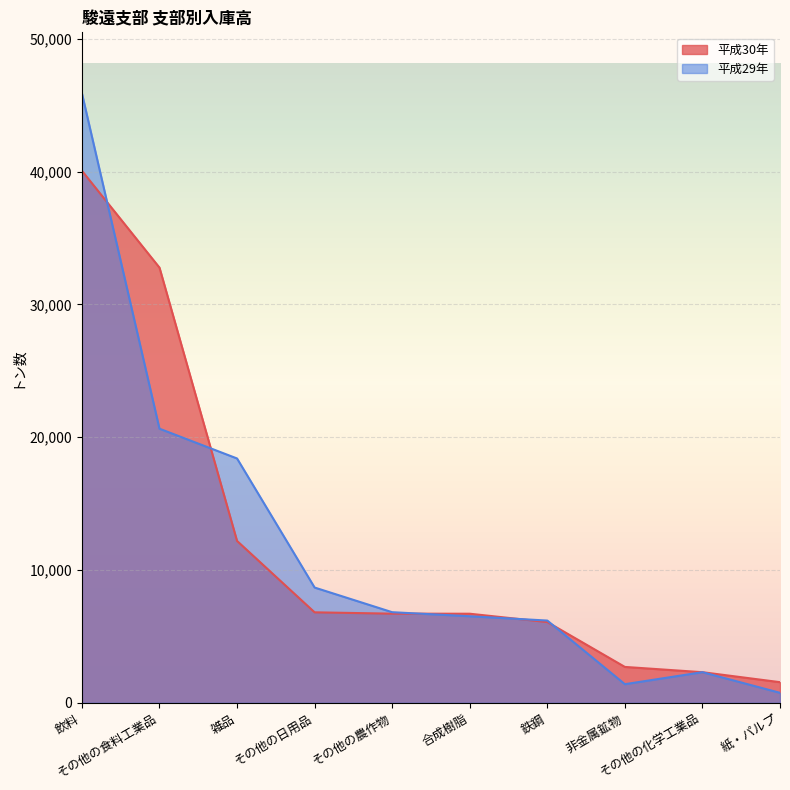

How many intersections are there between 平成30年 and 平成29年?

7